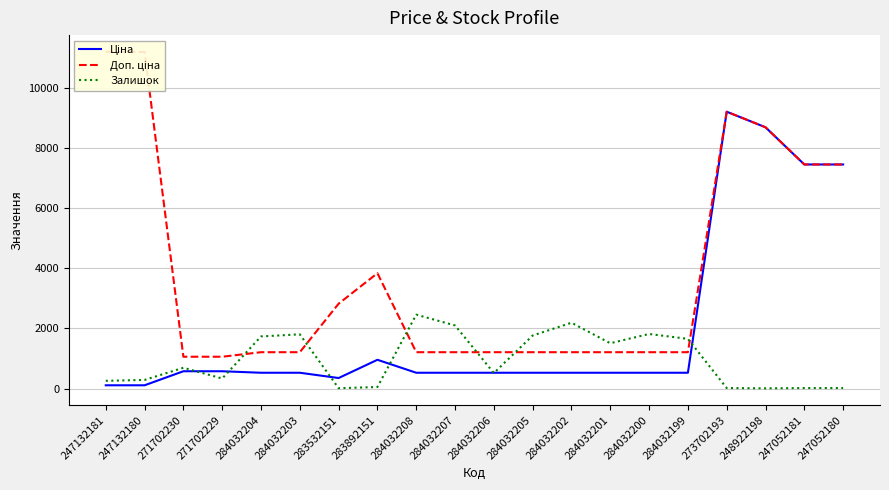

Where does the Залишок series first go above 694?

284032204